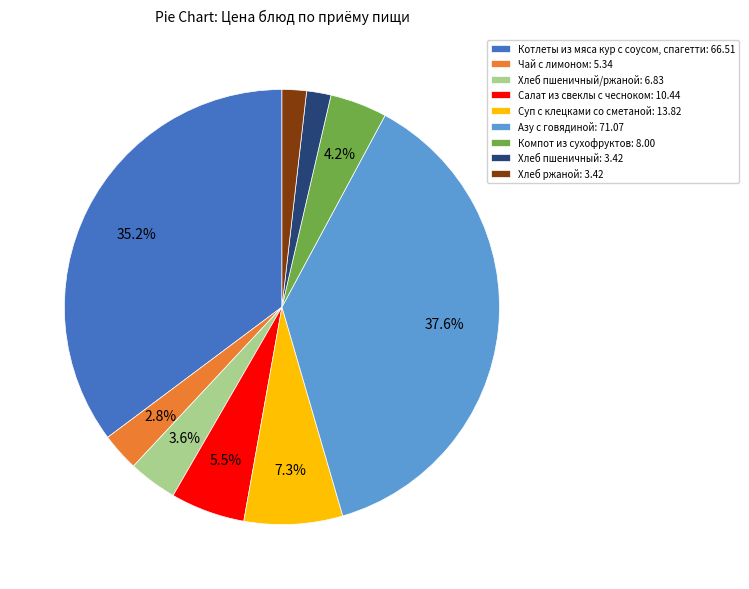

What portion of the pie excludes Салат из свеклы с чесноком: 10.44?

94.5%